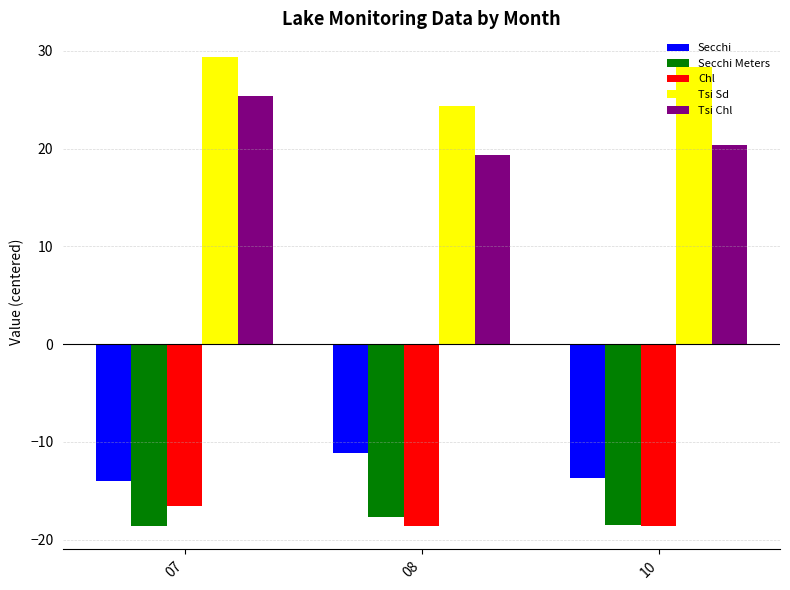

The Secchi series shows -24.6 at 07. True or false?

False